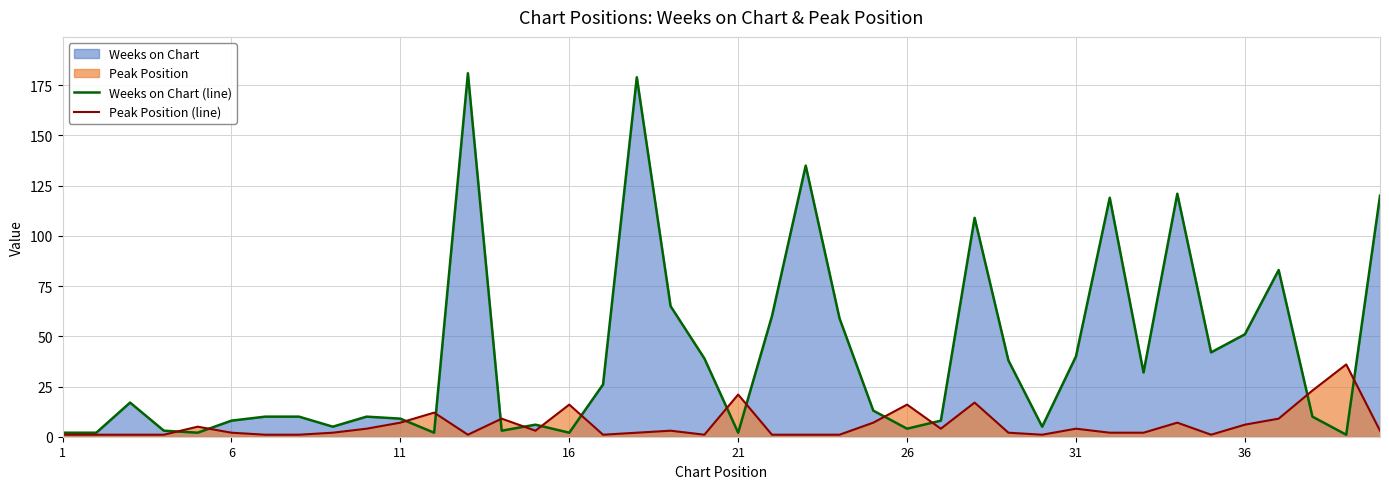

What is the maximum value shown in the chart?

181